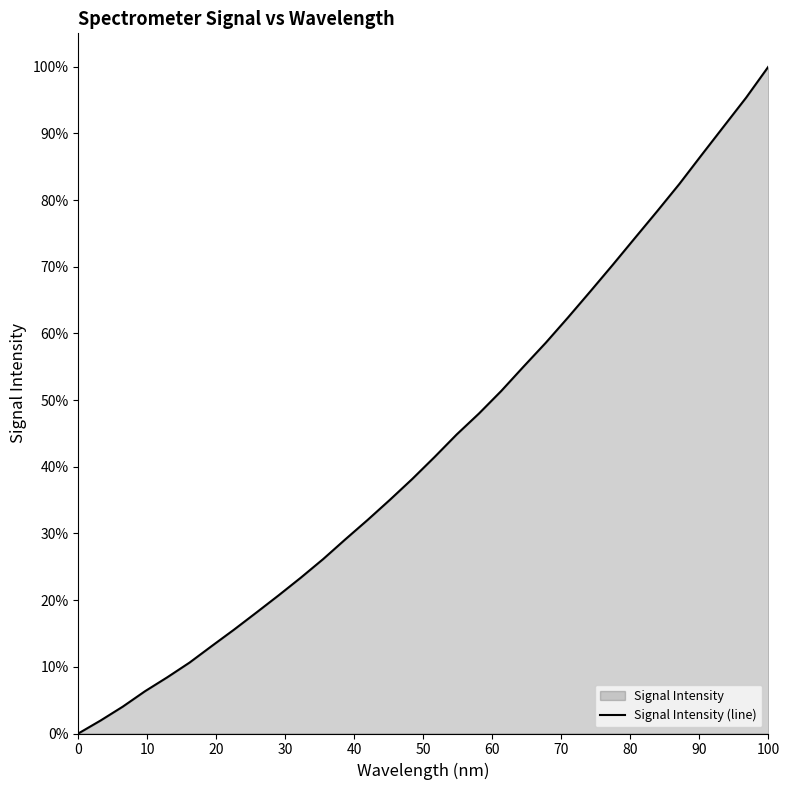

What is the difference between the second highest and minimum values?

95.4